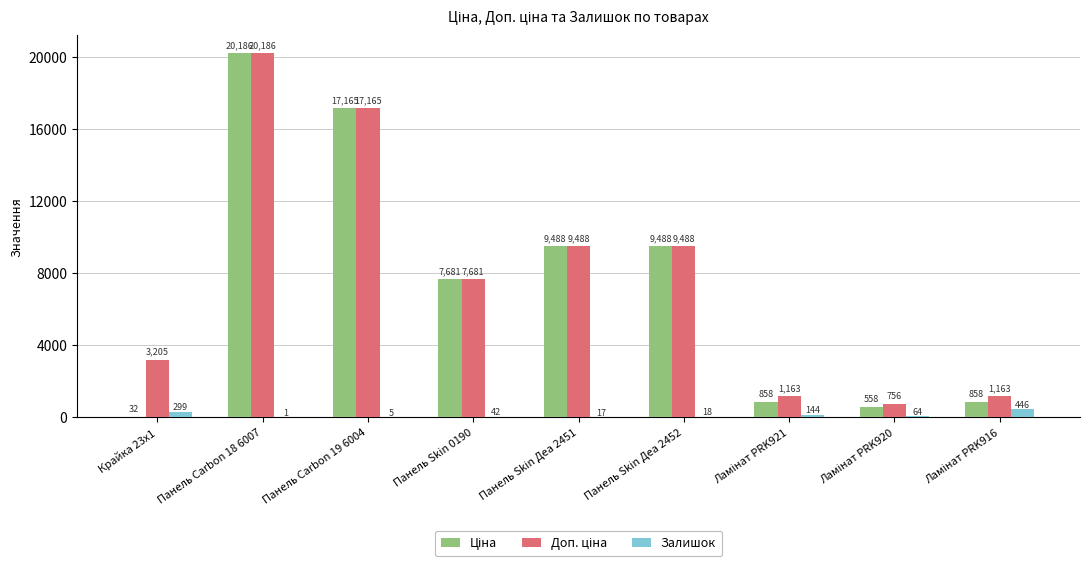

The Залишок series shows 42.0 at Панель Skin 0190. True or false?

True